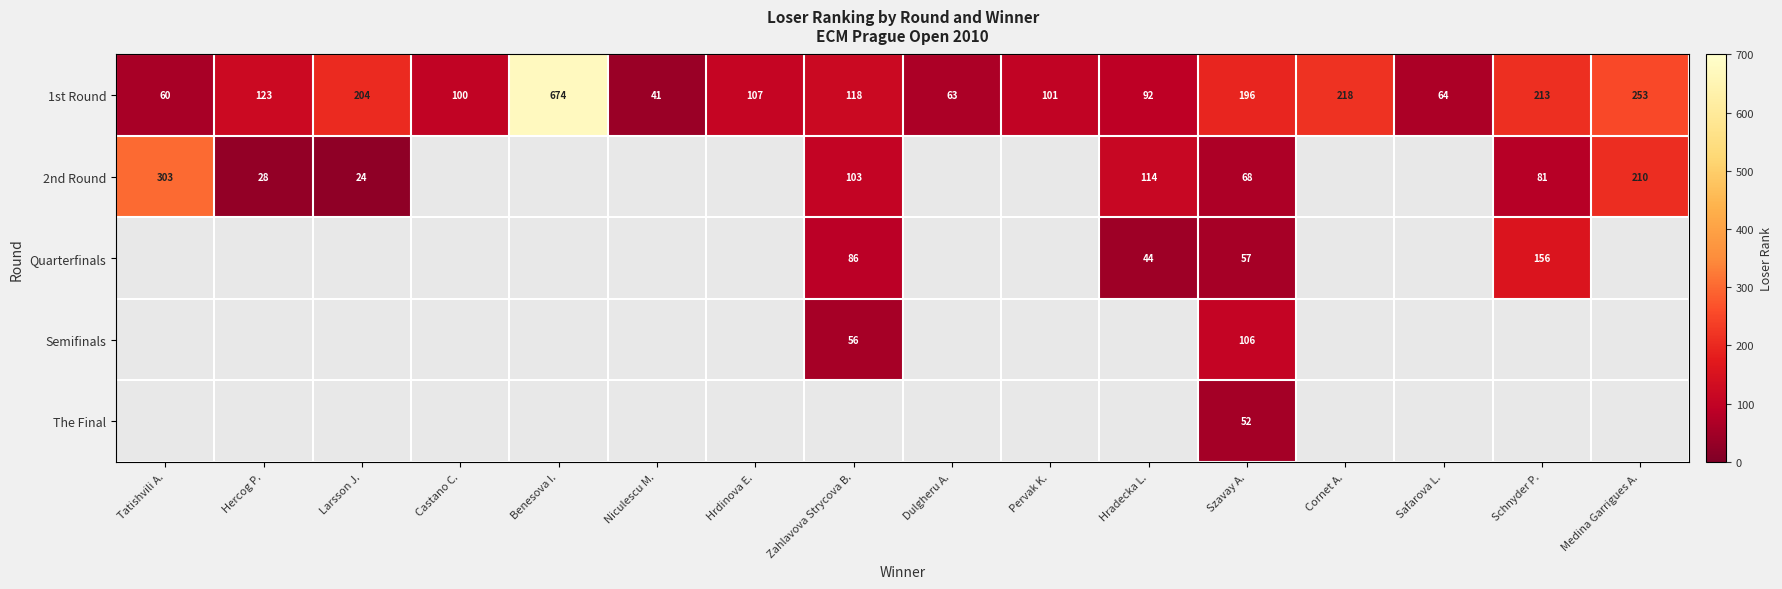

At which category is the sum across all series the highest?

Szavay A.